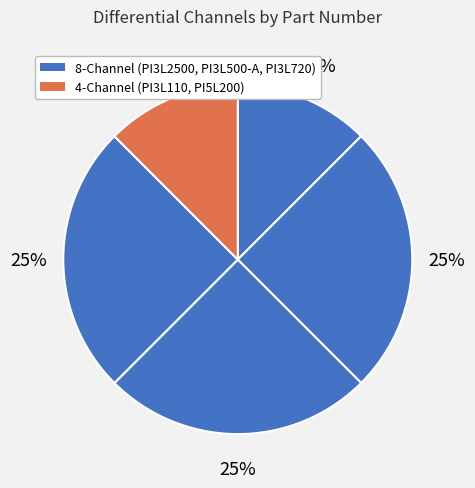

How many slices are in this pie chart?

5